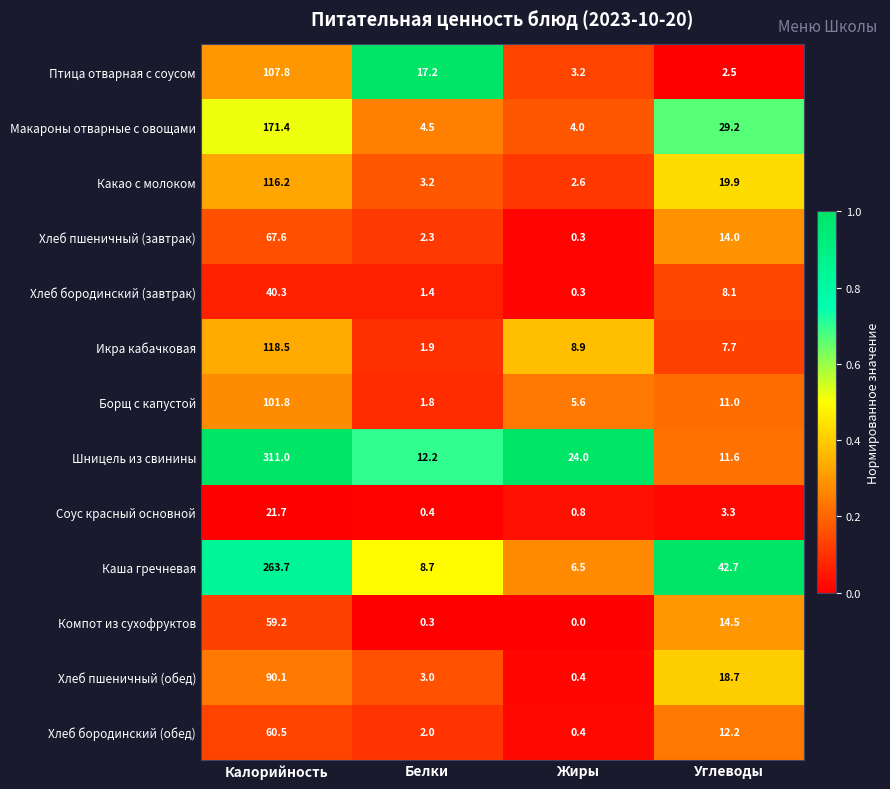

Which series changed the most between Белки and Жиры?

Птица отварная с соусом